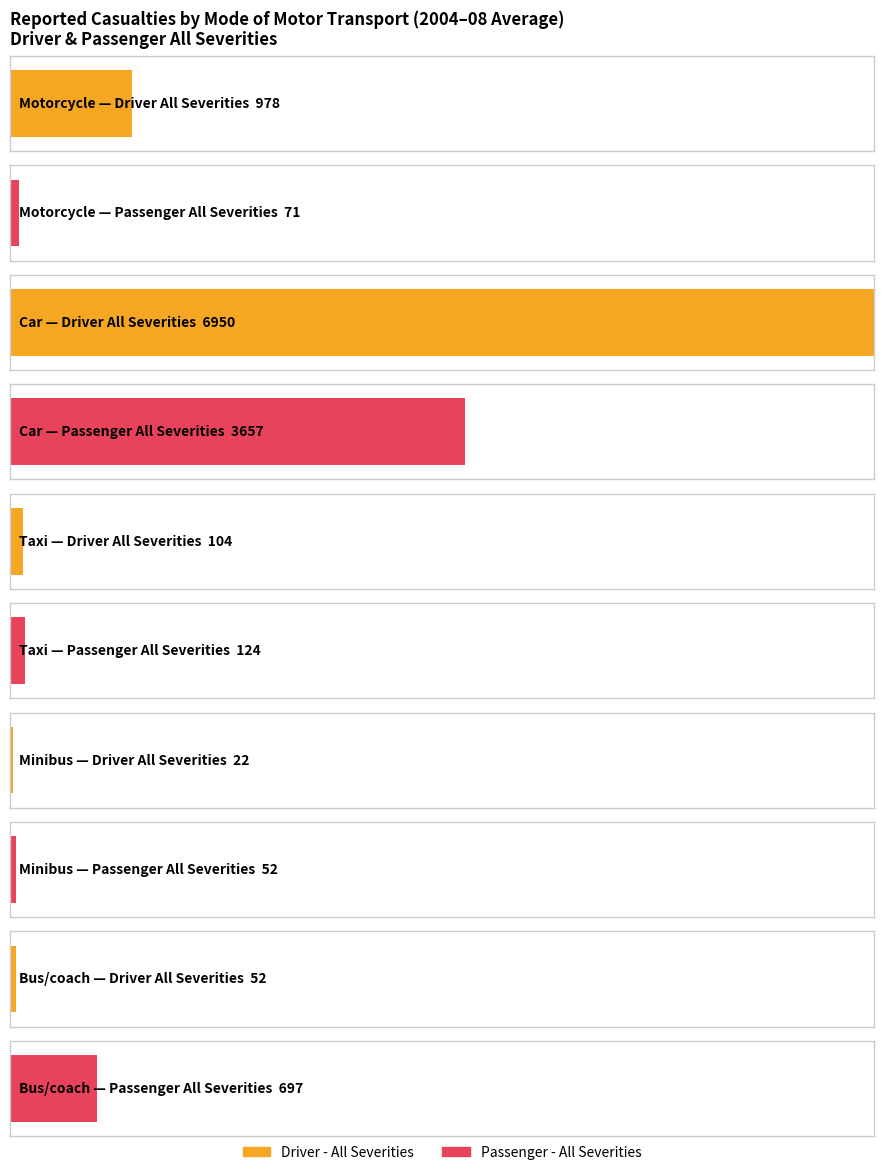

What is the value of the Driver - All Severities bar at the 2nd from the left?

6950